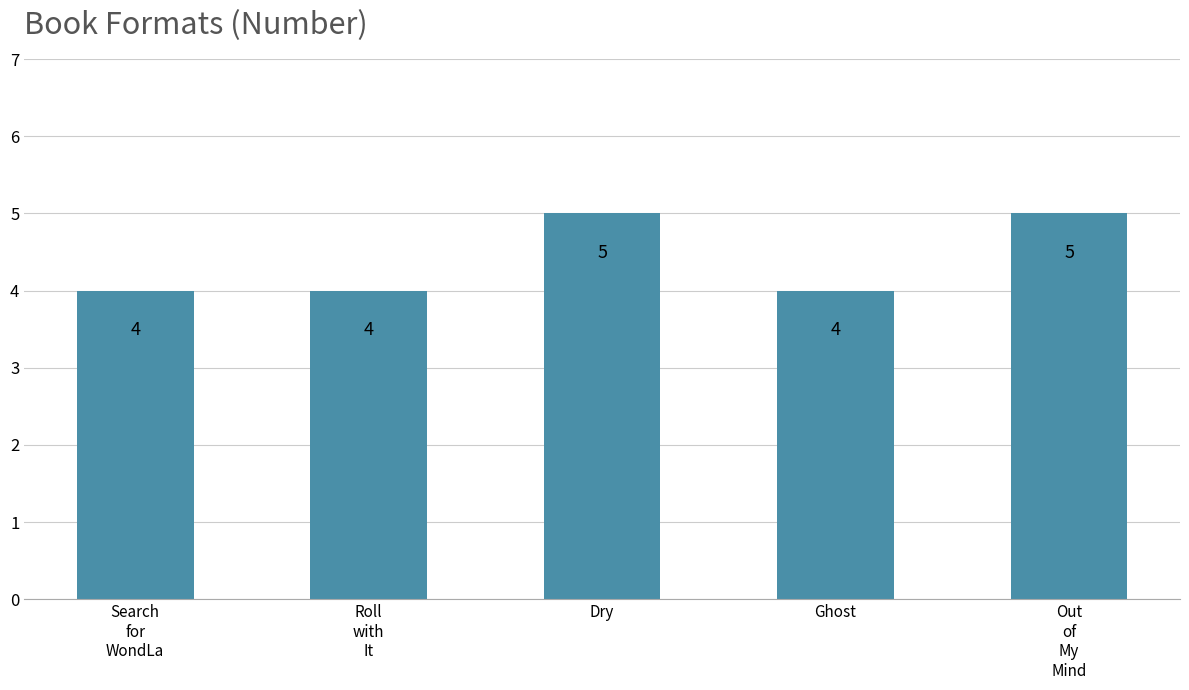

How many bars are there in total?

5